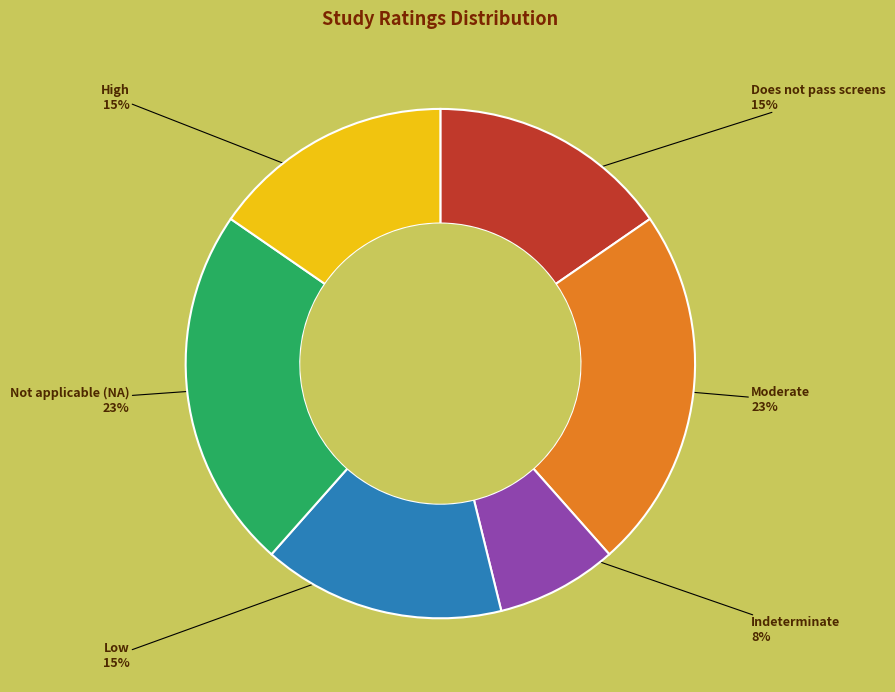

To the nearest percent, what is the average slice percentage?

17%